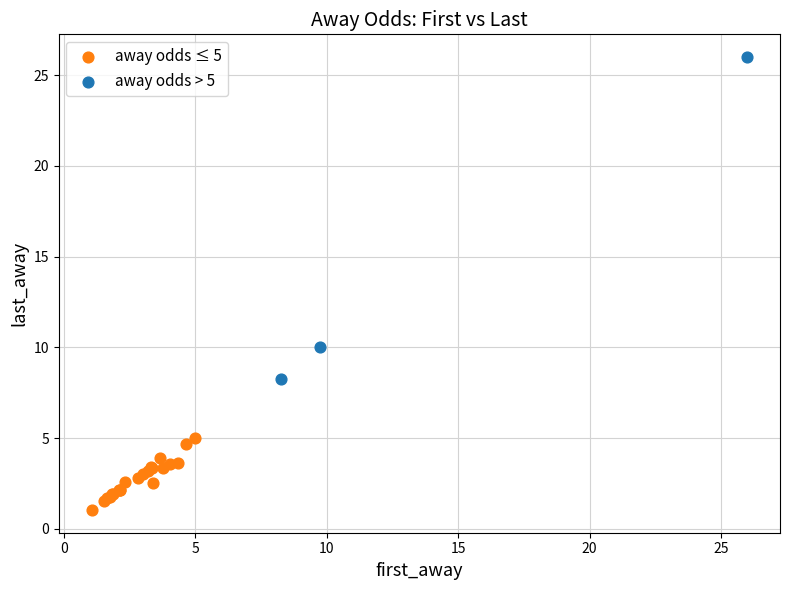

Which series contains the highest Y value?

away odds > 5